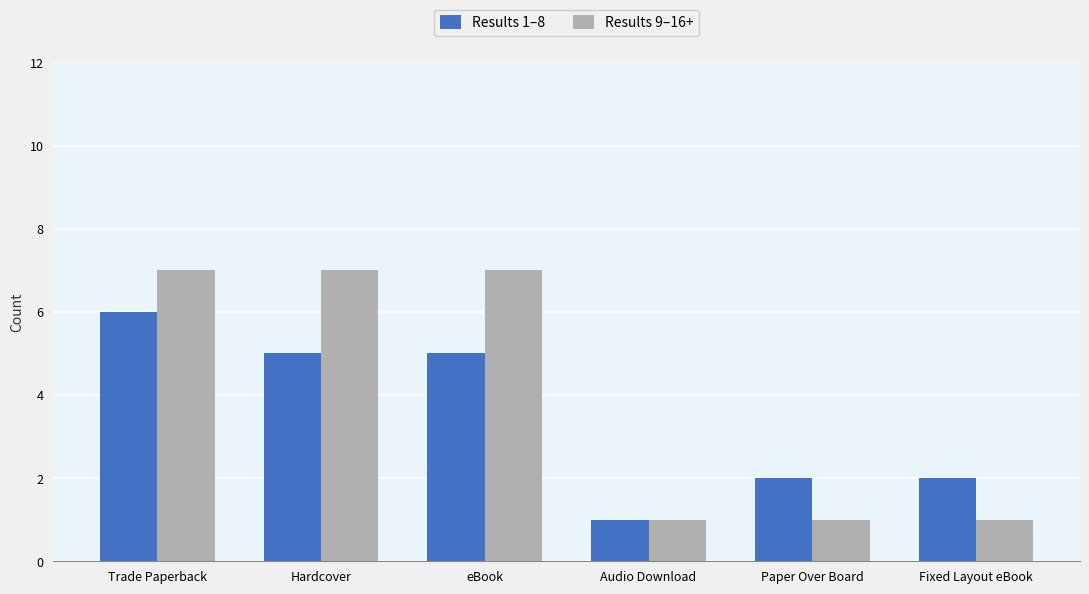

Reading left to right, transcribe all the data shown in this chart.

Results 1–8: Trade Paperback=6	Hardcover=5	eBook=5	Audio Download=1	Paper Over Board=2	Fixed Layout eBook=2
Results 9–16+: Trade Paperback=7	Hardcover=7	eBook=7	Audio Download=1	Paper Over Board=1	Fixed Layout eBook=1